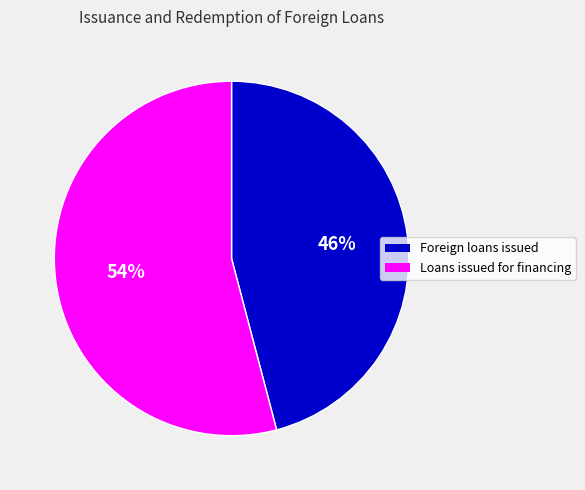

Is there a majority slice in this chart?

Yes